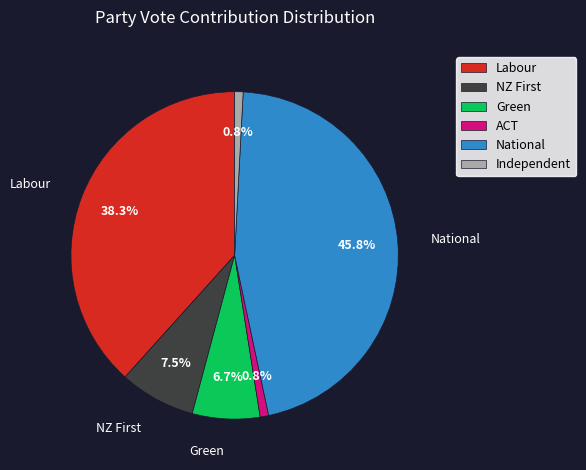

Which slice is the largest?

National